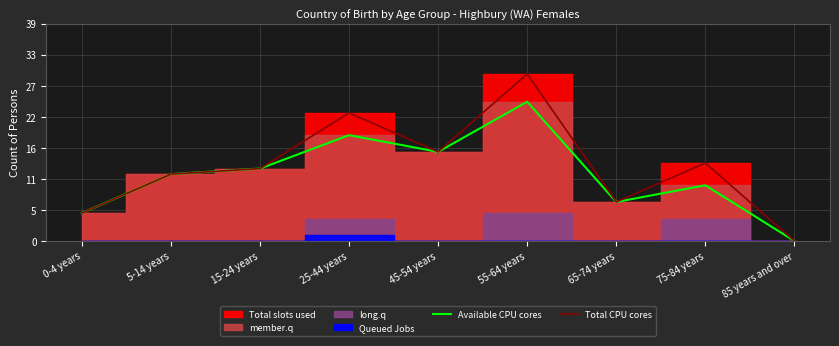

The value of Total CPU cores at 0-4 years is 5. True or false?

True